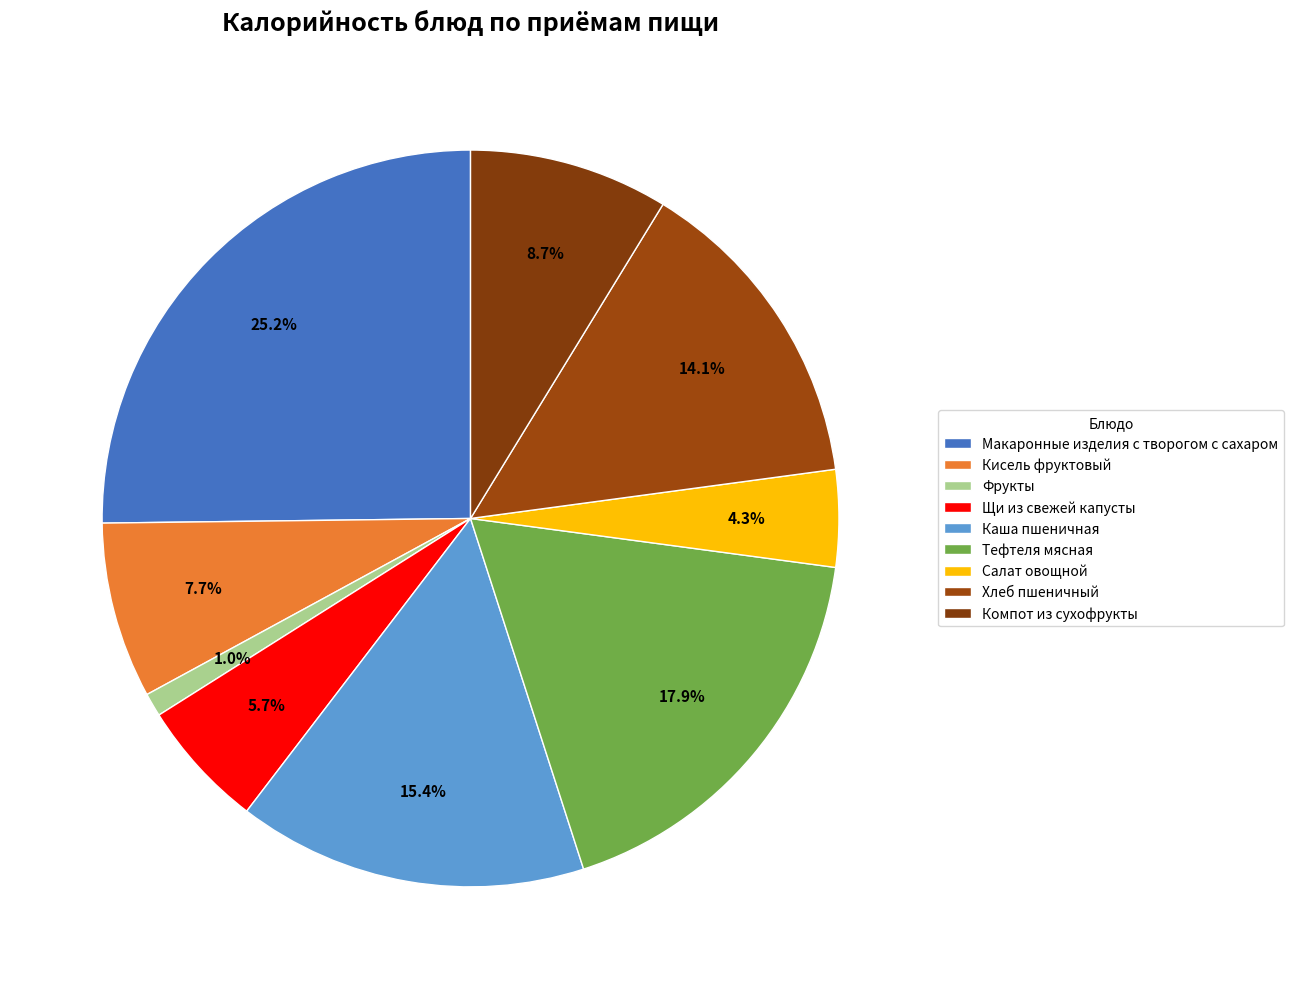

How many slices are in this pie chart?

9